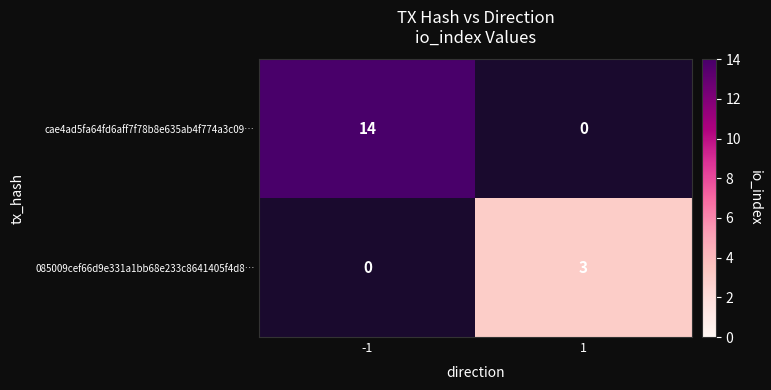

Where is cae4ad5fa64fd6aff7f78b8e635ab4f774a3c09… nearest to the value 7?

-1